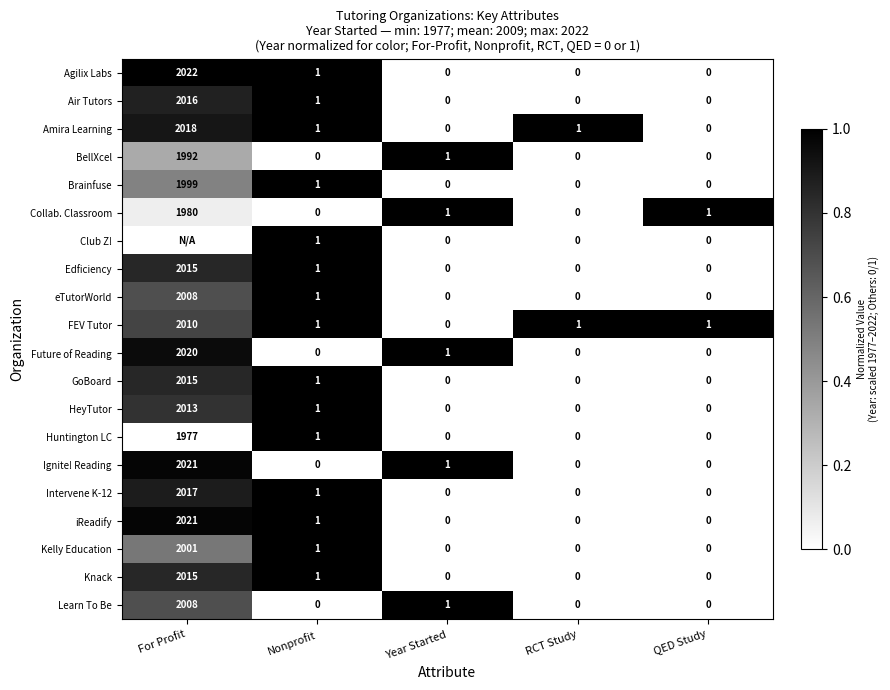

At which label does FEV Tutor reach its peak?

For Profit